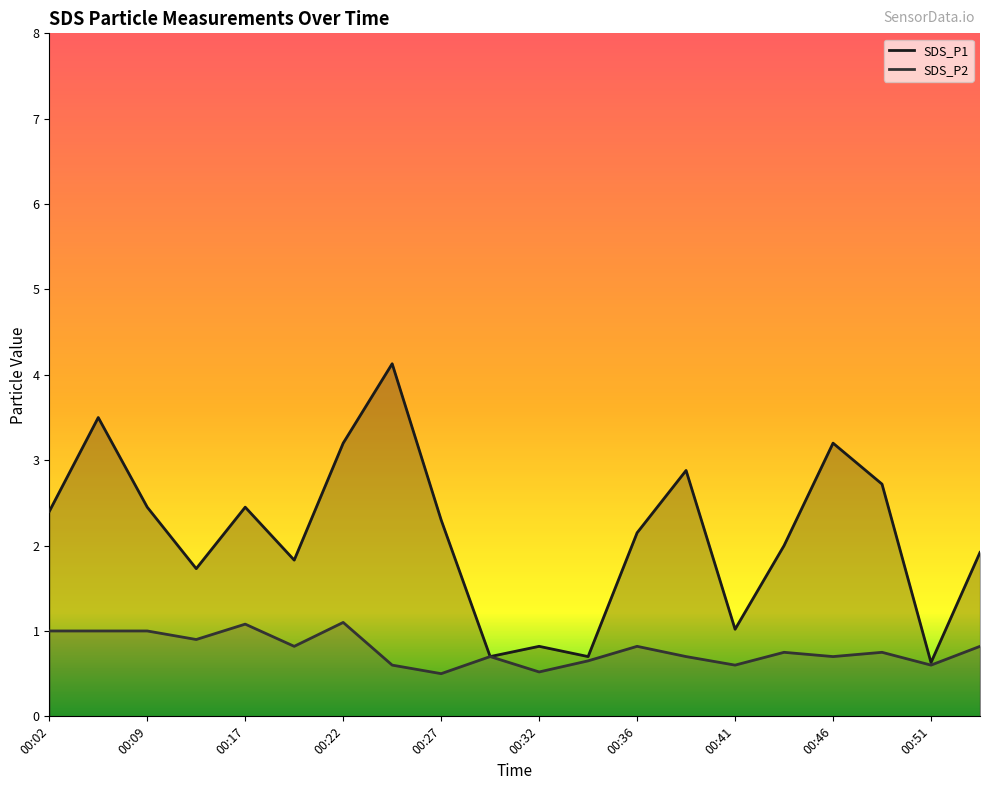

What is the sum of the SDS_P2 values at 00:51 and 00:36?

1.4